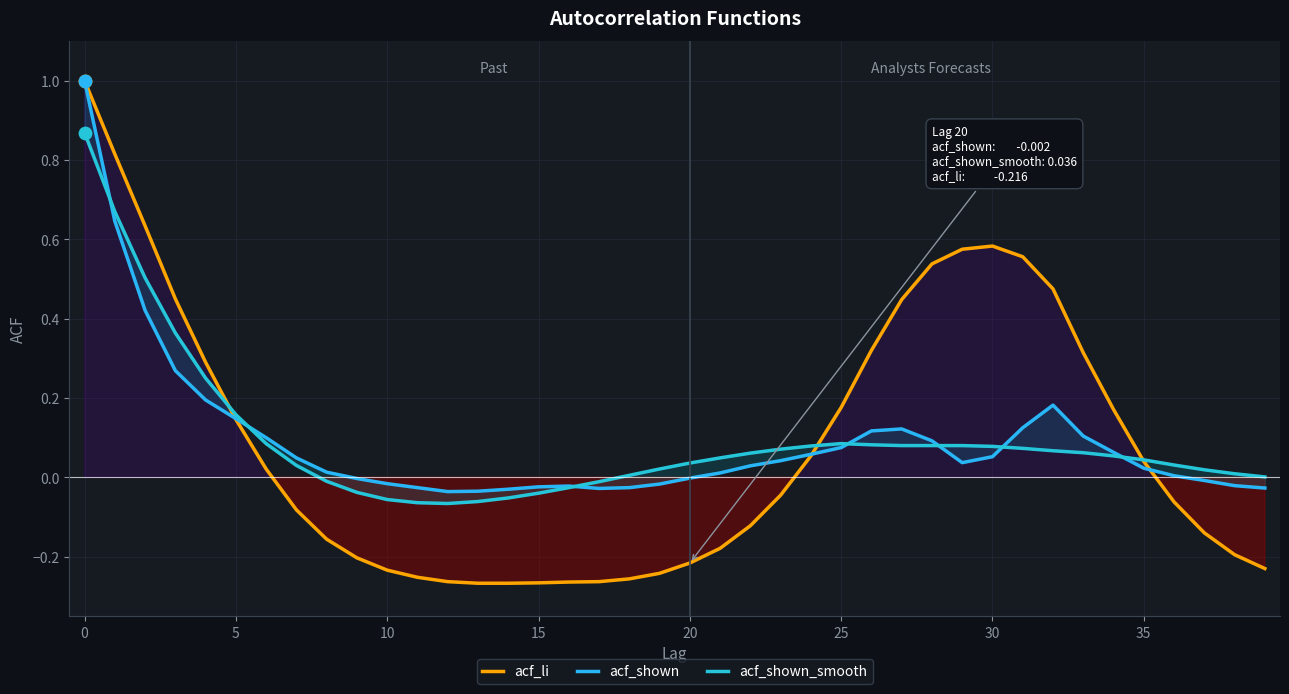

Which series has the largest Y range (max minus min)?

acf_li